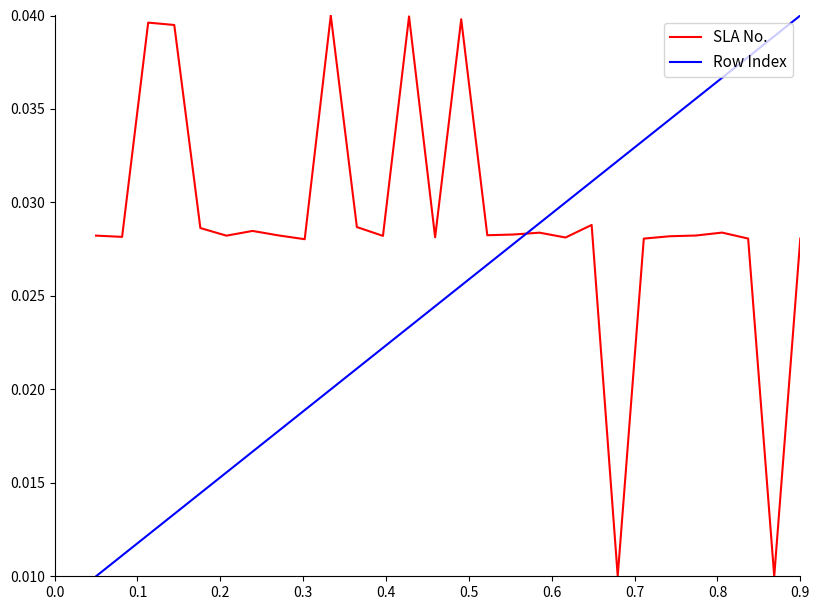

How many series are shown in this chart?

2